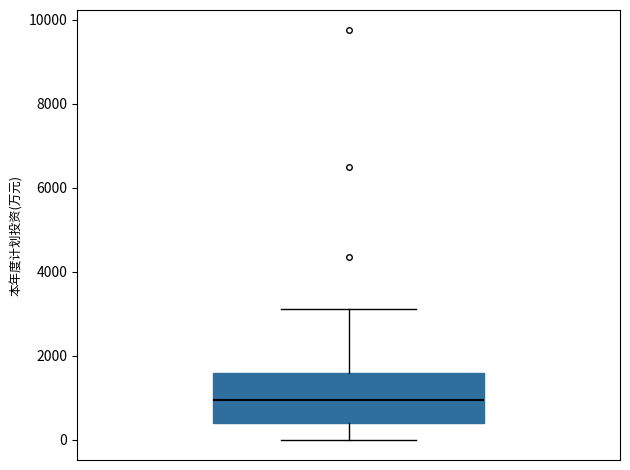

Read this box plot against the y-axis: the position of the median line, the range covered by the box, and the ends of both whiskers. The values are not printed on the chart, so give them approximately, as read against the axis.

median 1000, box 400 to 1600, whiskers 0 to 3200